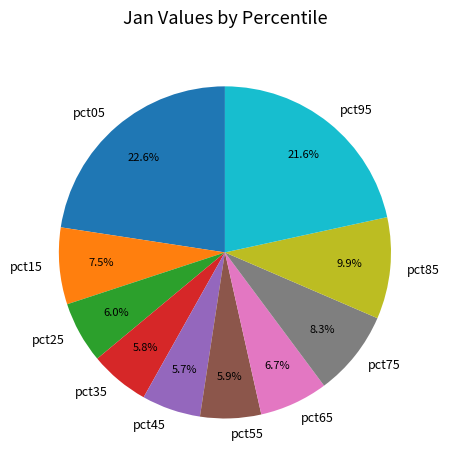

Is the sum of pct55 and pct95 greater than half?

No